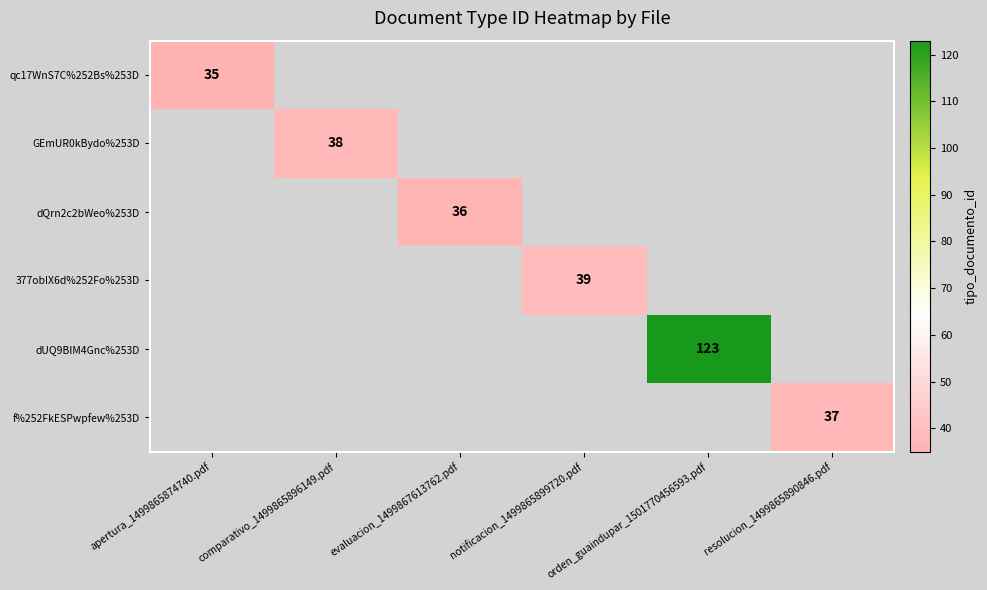

Which series has the largest range (max minus min)?

qc17WnS7C%252Bs%253D